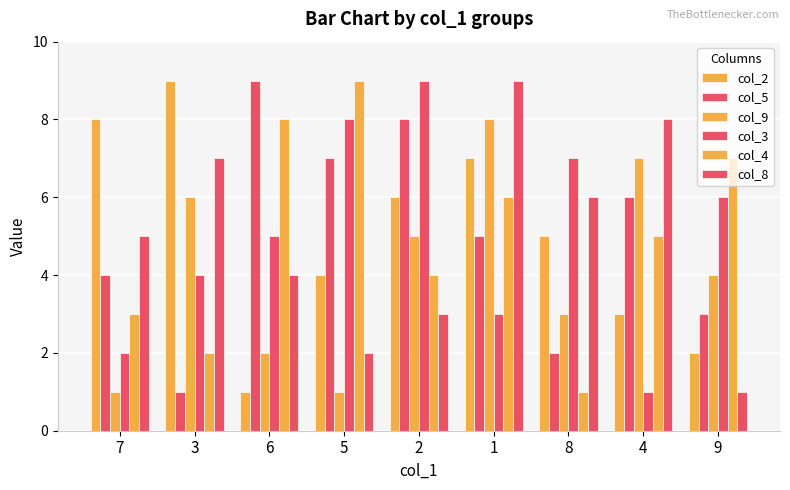

How many values in the col_8 series are below 5?

4